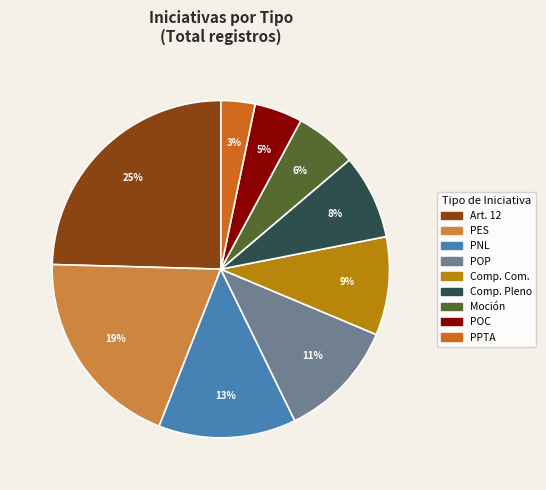

Which category has the biggest portion of the pie?

Art. 12